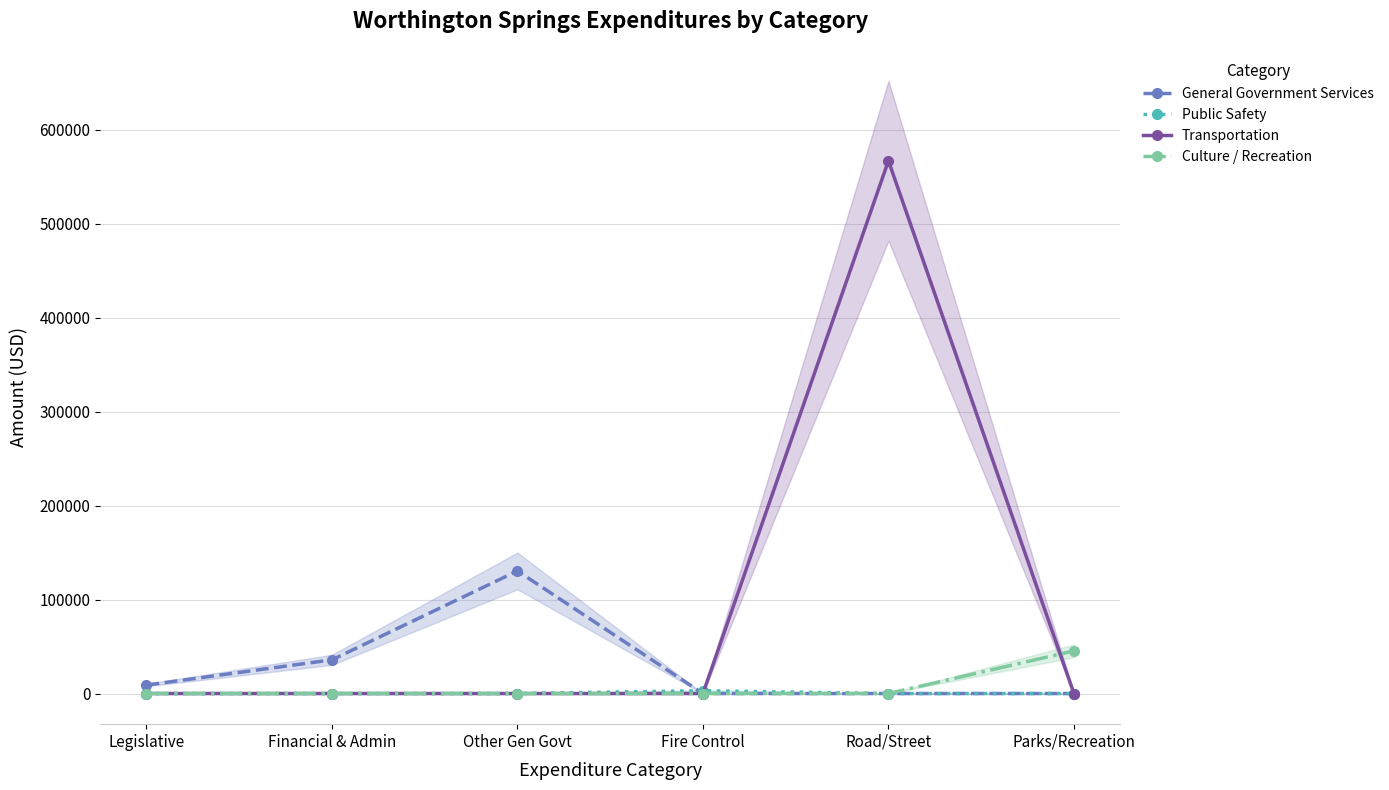

Between Financial & Admin and Fire Control, which is larger?

Financial & Admin